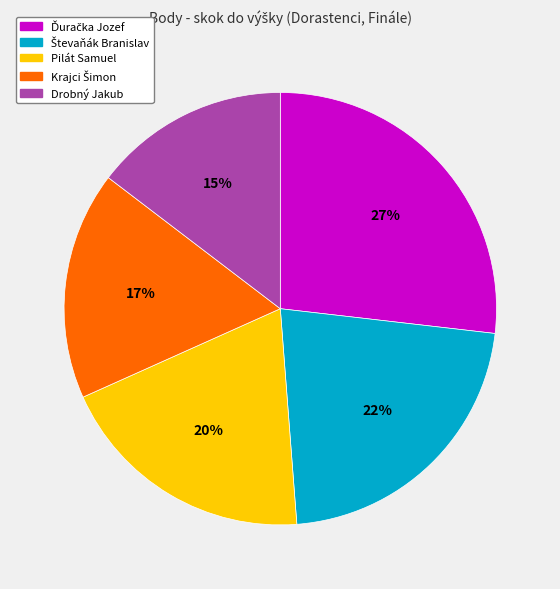

To the nearest percent, what is the average slice percentage?

20%